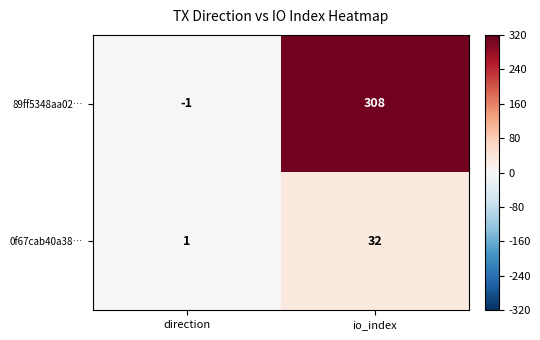

What is the sum of all 89ff5348aa02… values?

307